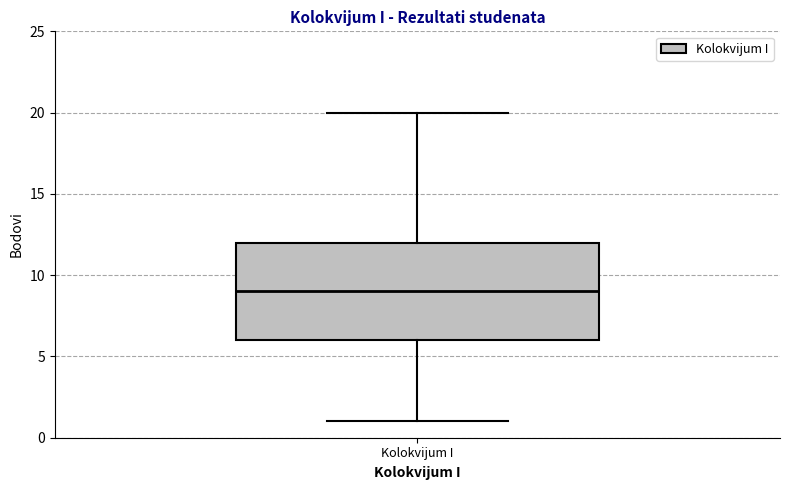

Transcribe this box plot: give where the median line is, the range the box spans, and where the two whiskers end, as read against the y-axis. The values are not printed on the chart, so give them approximately, as read against the axis.

median 9, box 6 to 12, whiskers 1 to 20